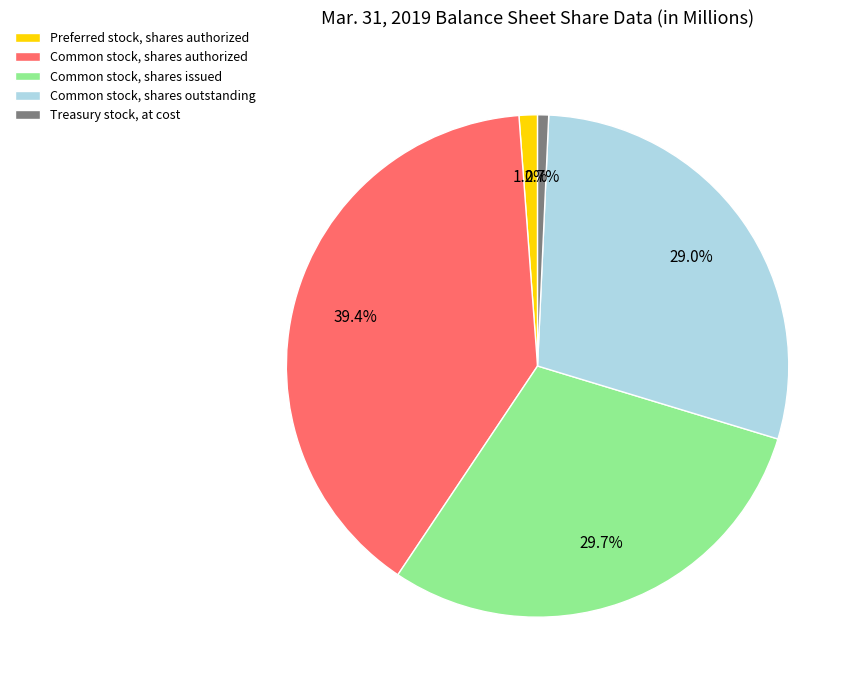

What is the ratio of the value at Common stock, shares issued to the value at Treasury stock, at cost?

41.8